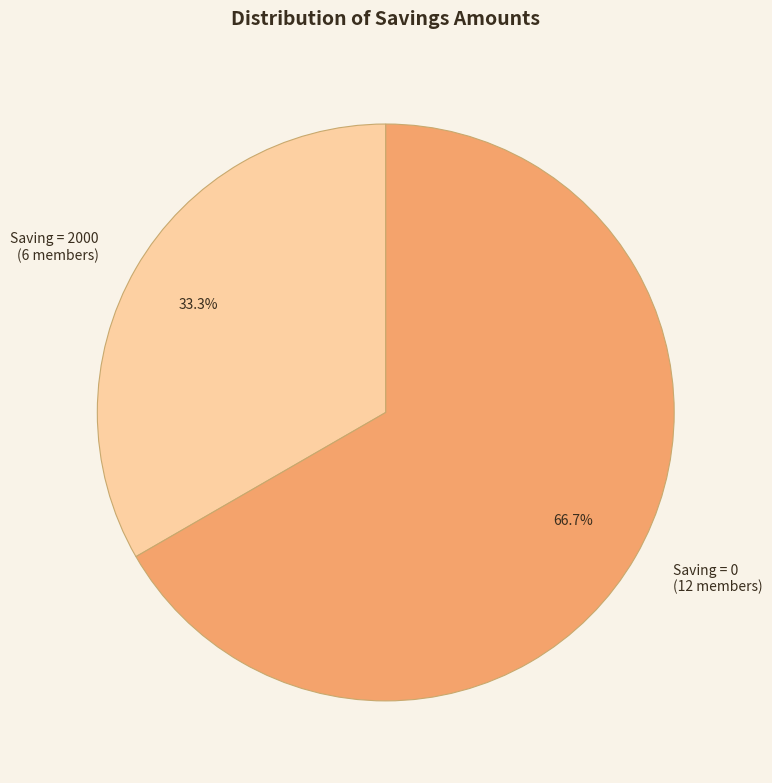

Which slice is the largest?

Saving = 0 (12 members)